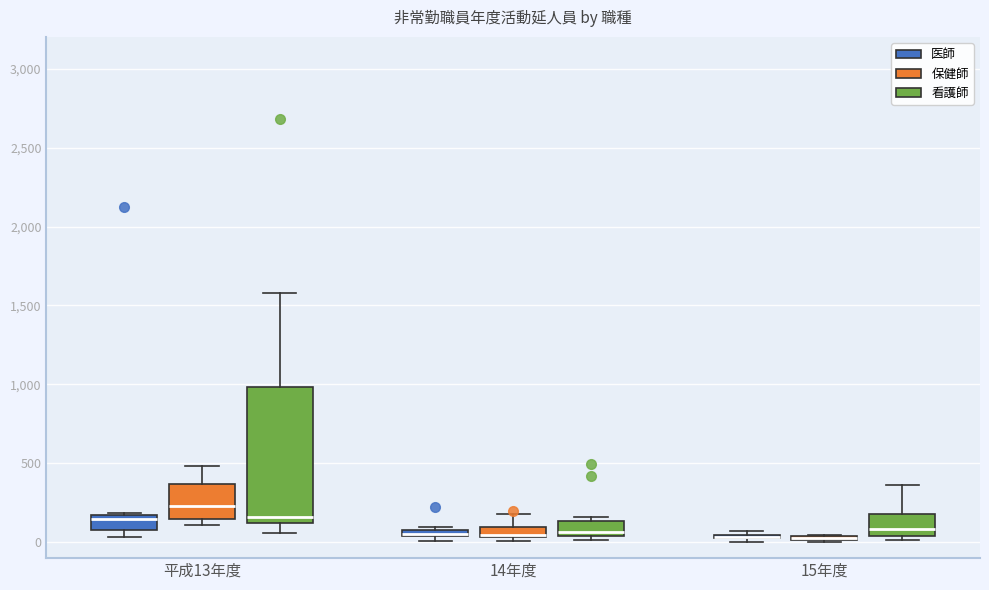

Which box is the tallest, from its lower edge to its upper edge?

平成13年度 (看護師)